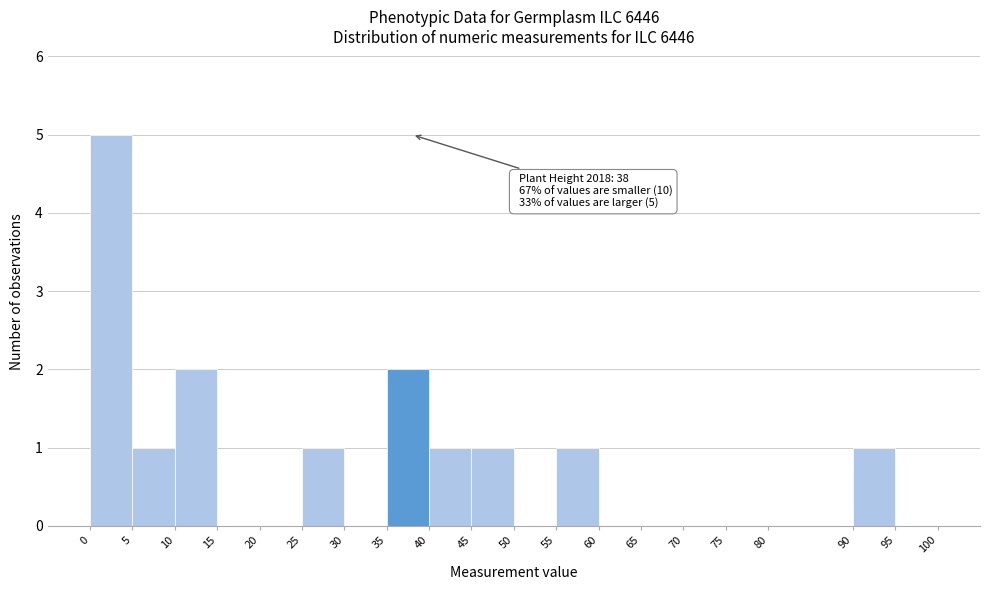

Which range on the x-axis has the tallest bar?

0 to 5